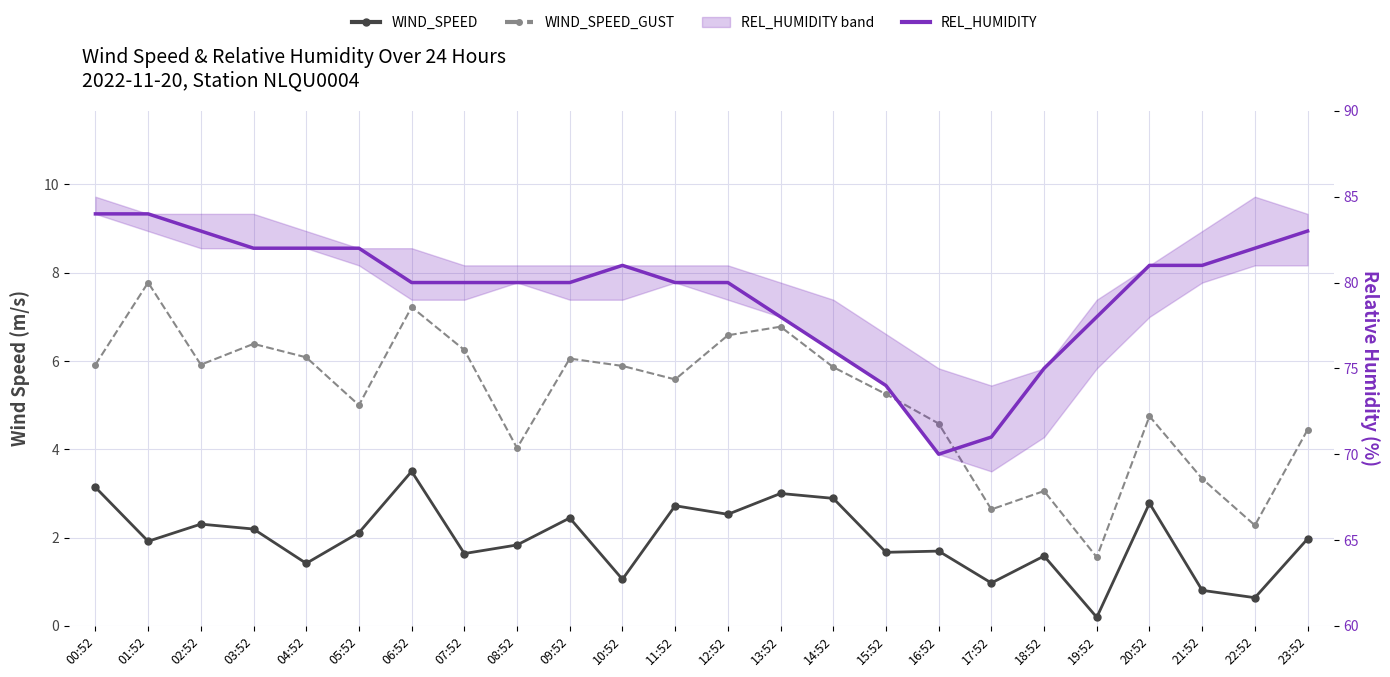

Which category has the highest value across all series?

00:52